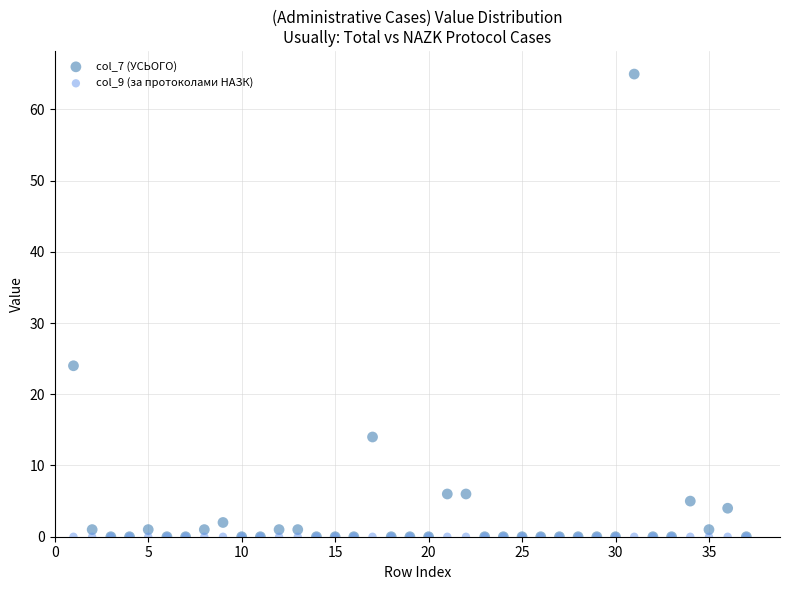

Across all series, what Y value is closest to 32?

24.0